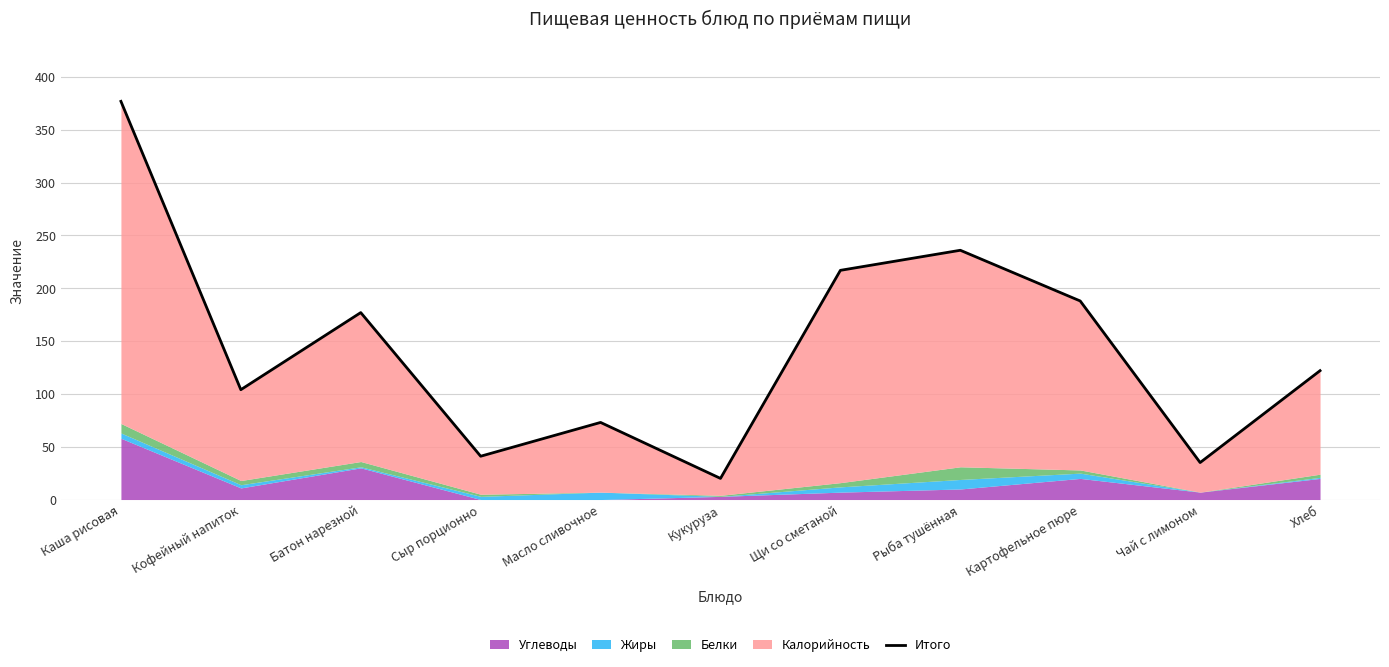

At which category does the data reach its first local valley?

Кофейный напиток